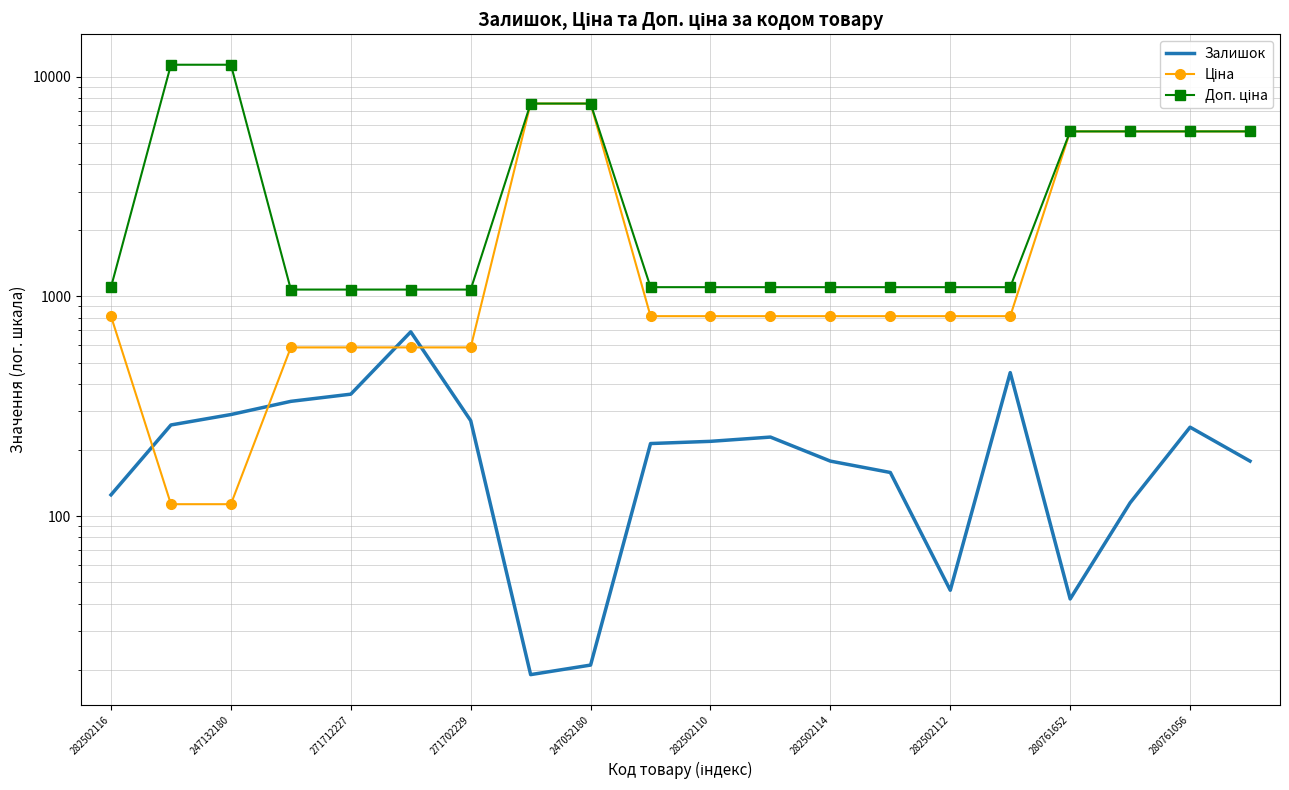

What is the sum of the Залишок values at 17 and 16?

157.0